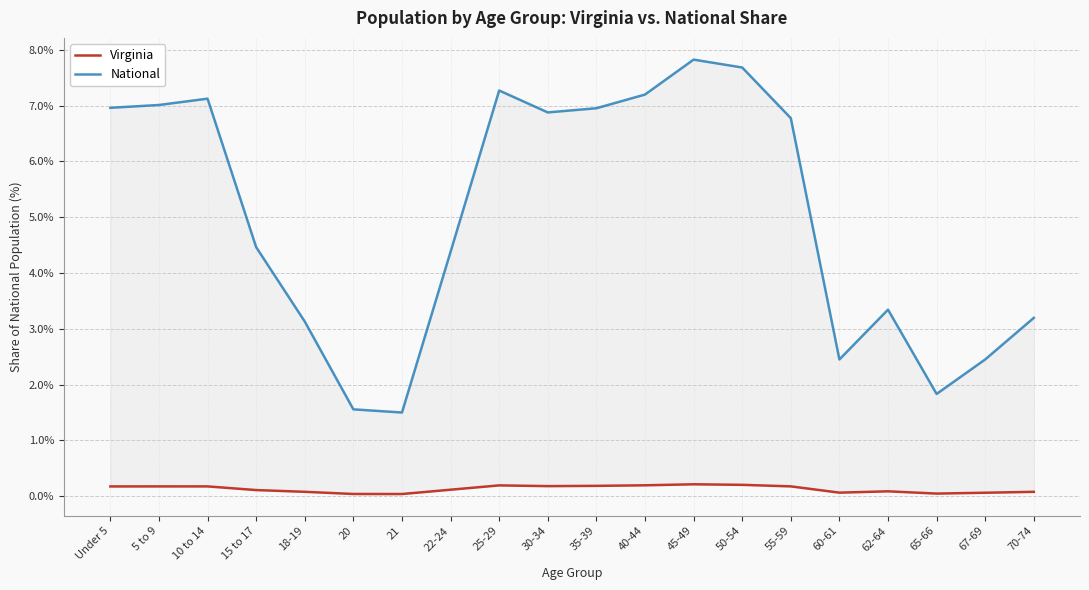

What is the sum of all Virginia values?

2.6